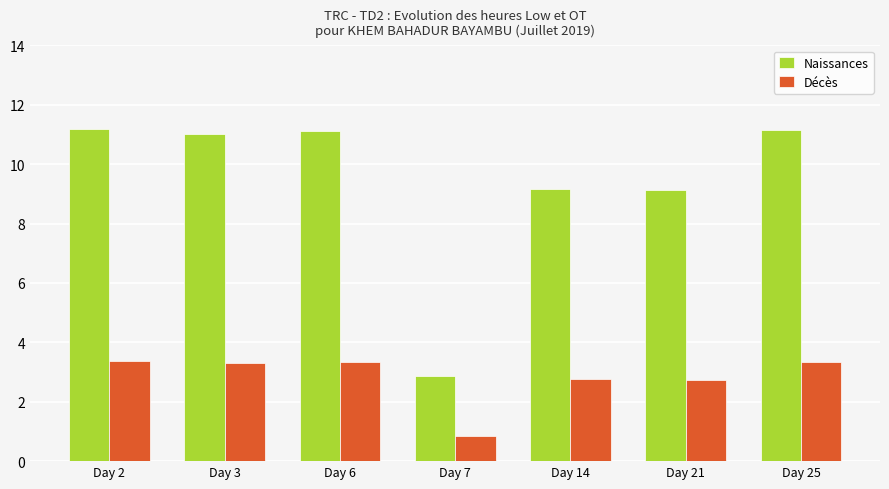

What is the average value of the Décès series?

2.8